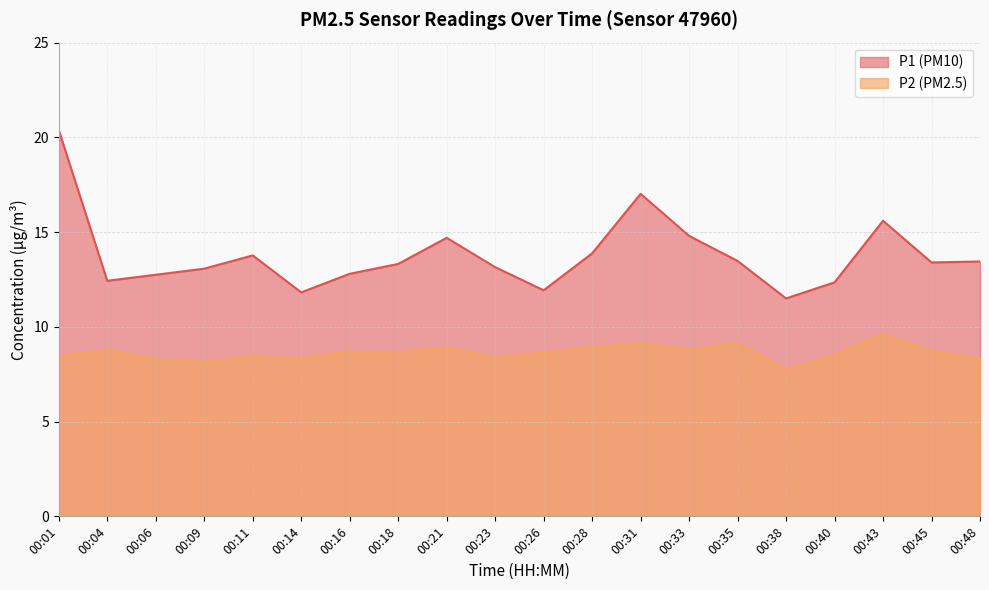

The P2 series shows 3.9 at 00:26. True or false?

False